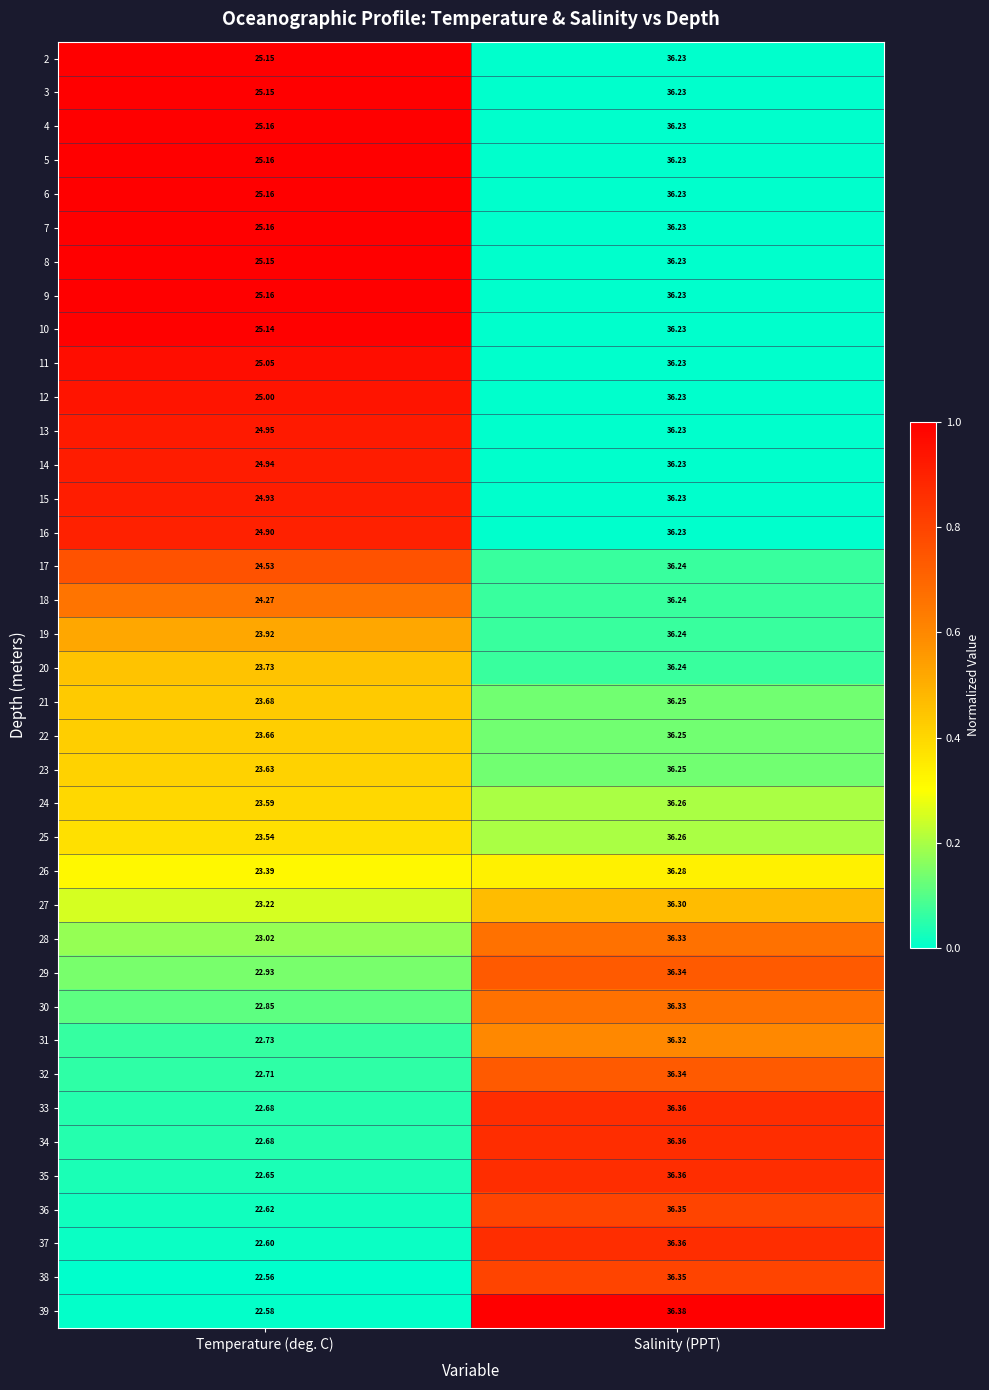

At which label does 3 reach its minimum?

Temperature (deg. C)